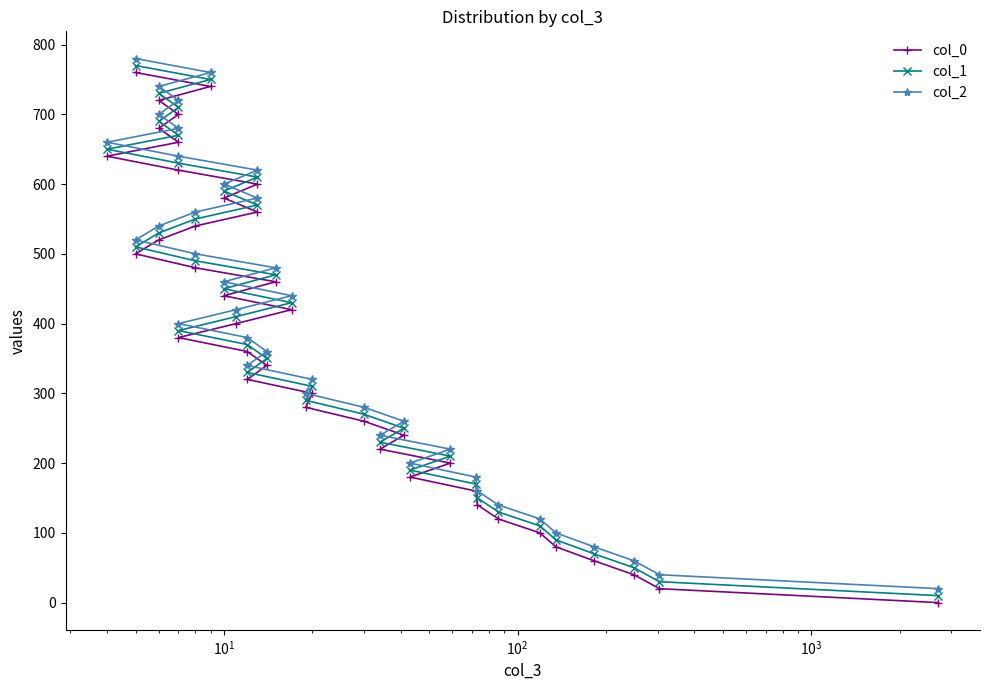

How many lines are shown in the chart?

3